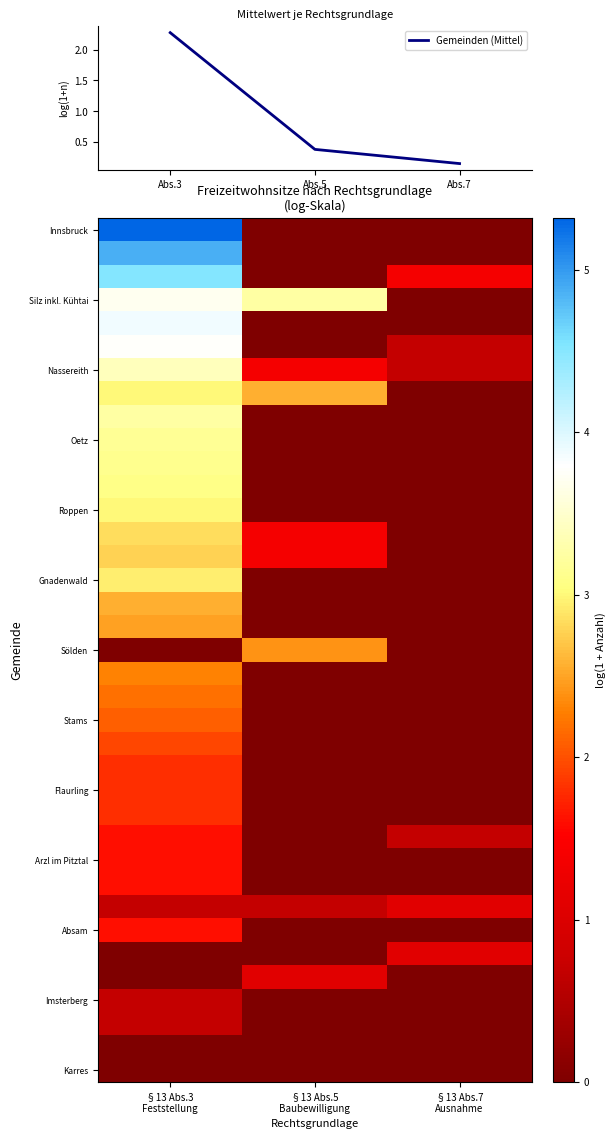

The value of Gemeinden (Mittel) at Abs.5 is 0.4. True or false?

True